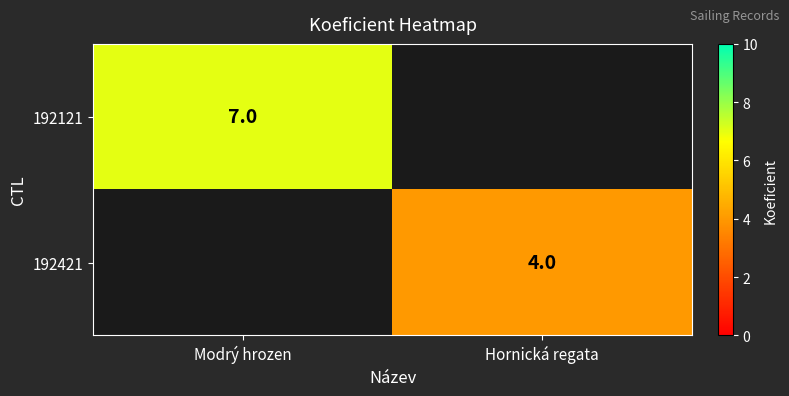

True or false: 192121 has a value of 7 at Modrý hrozen.

True